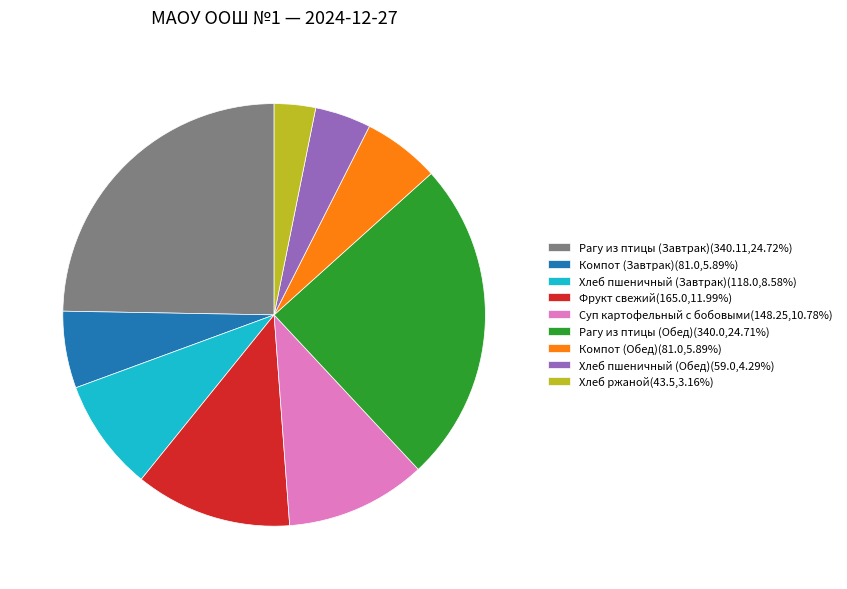

What is the ratio of the value at Суп картофельный с бобовыми(148.25,10.78%) to the value at Хлеб ржаной(43.5,3.16%)?

3.4